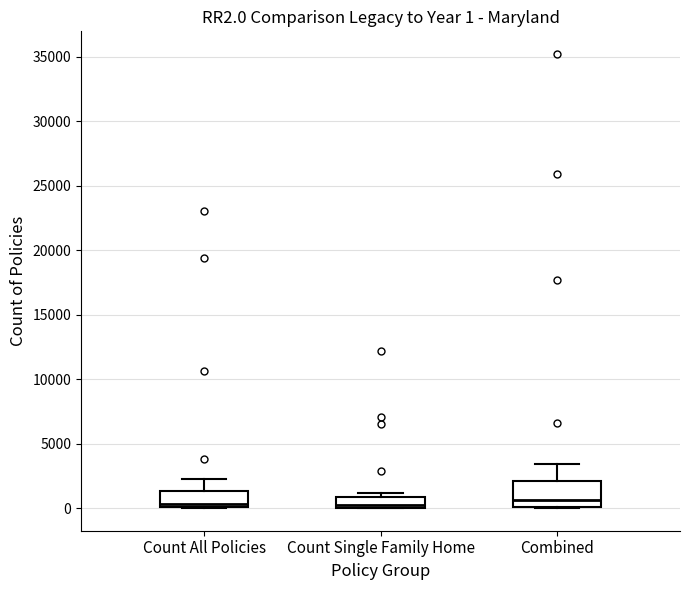

Which box is the tallest, from its lower edge to its upper edge?

Combined